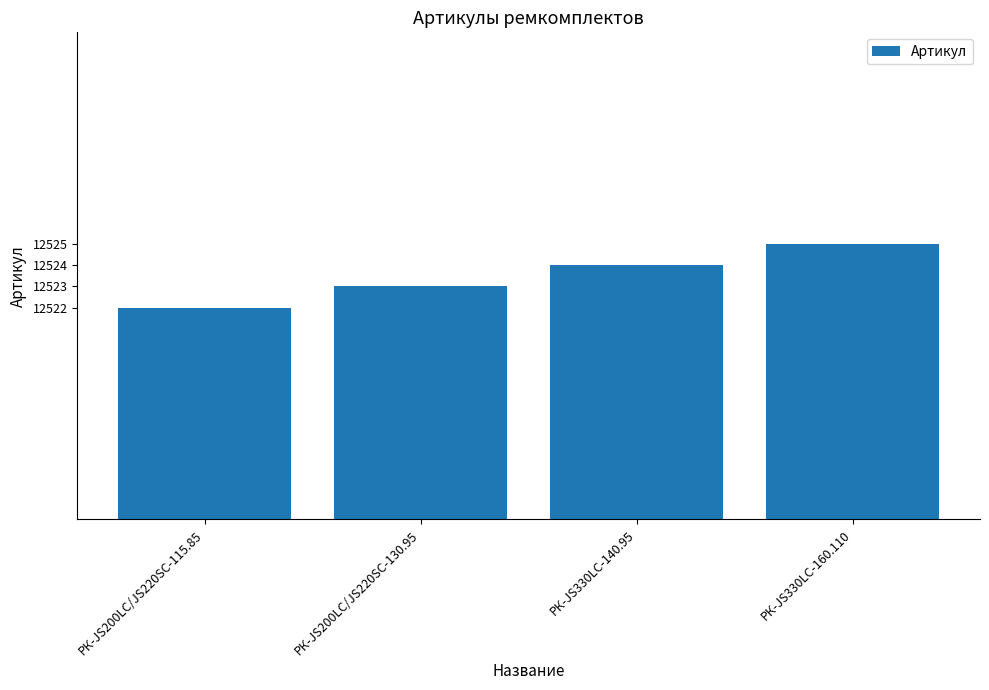

How many values are below 12524?

2